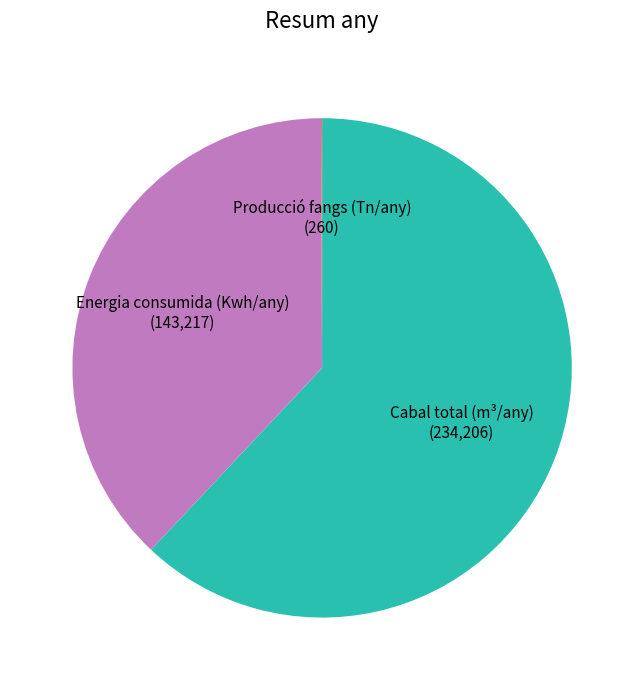

Does any single category account for the majority?

Yes